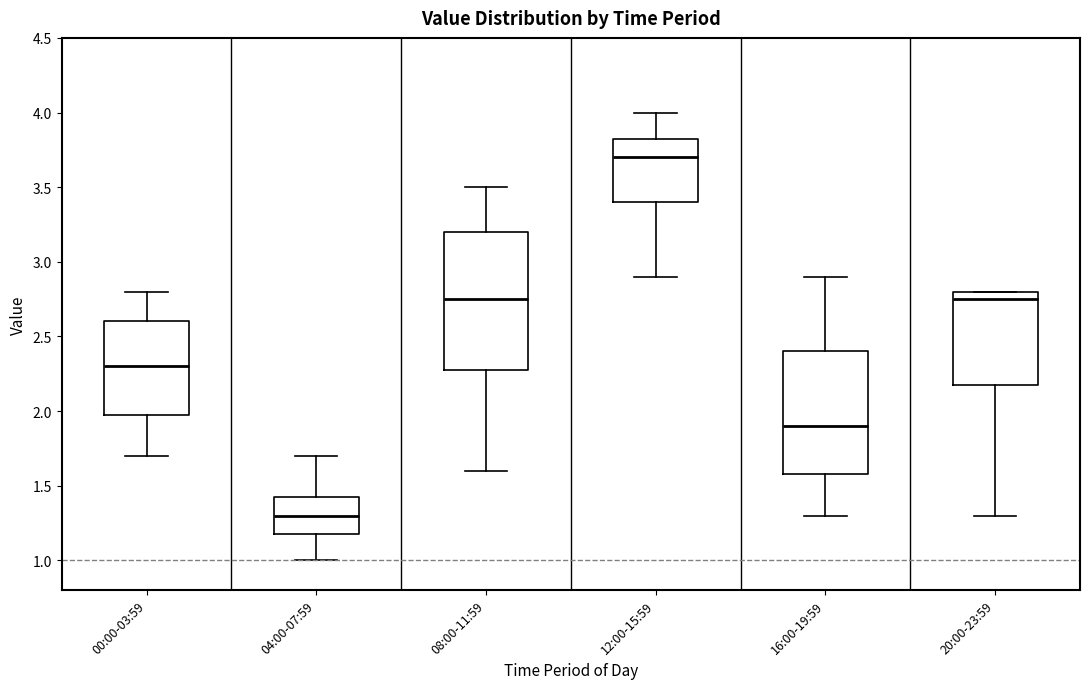

Comparing the boxes themselves (not the whiskers), which one is the tallest?

08:00-11:59